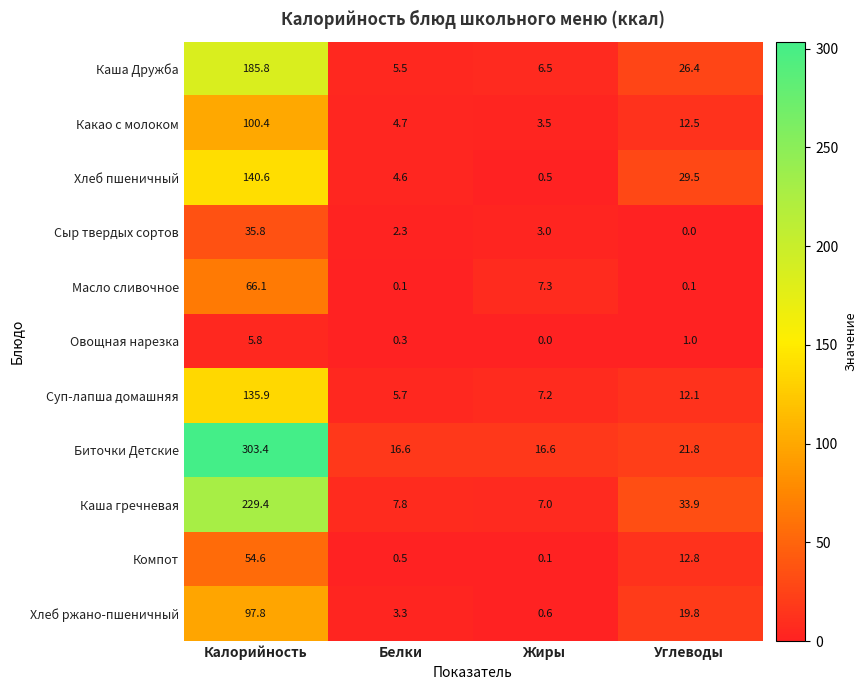

What is the total value across all series at Жиры?

52.3